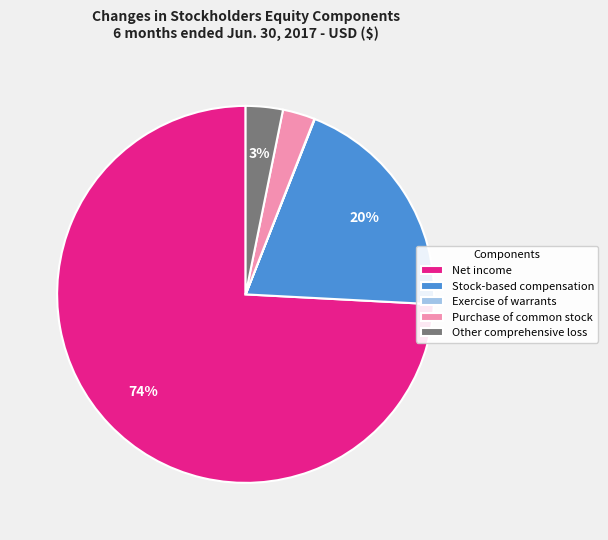

Is there any slice that represents more than half of the pie?

Yes